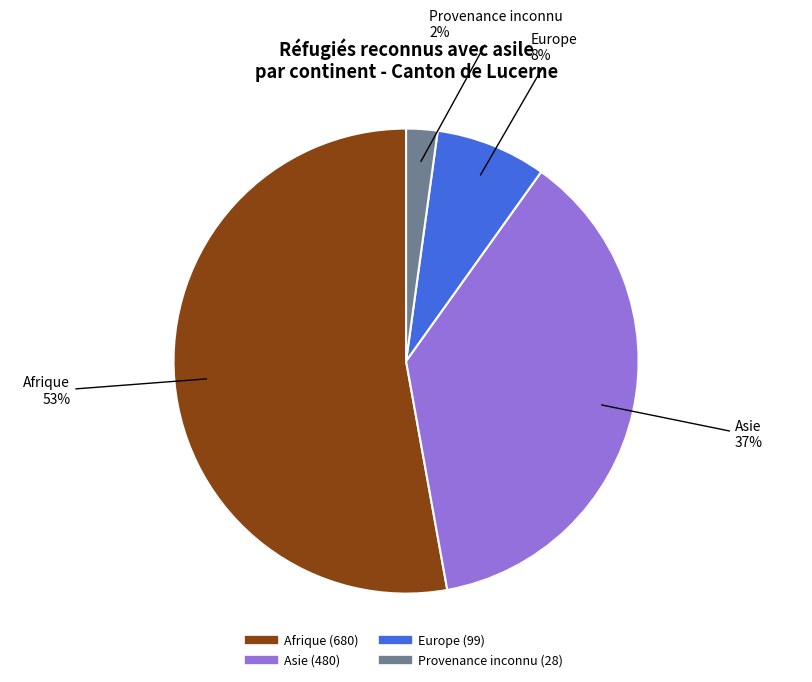

Which has a higher value, Europe or Provenance inconnu?

Europe